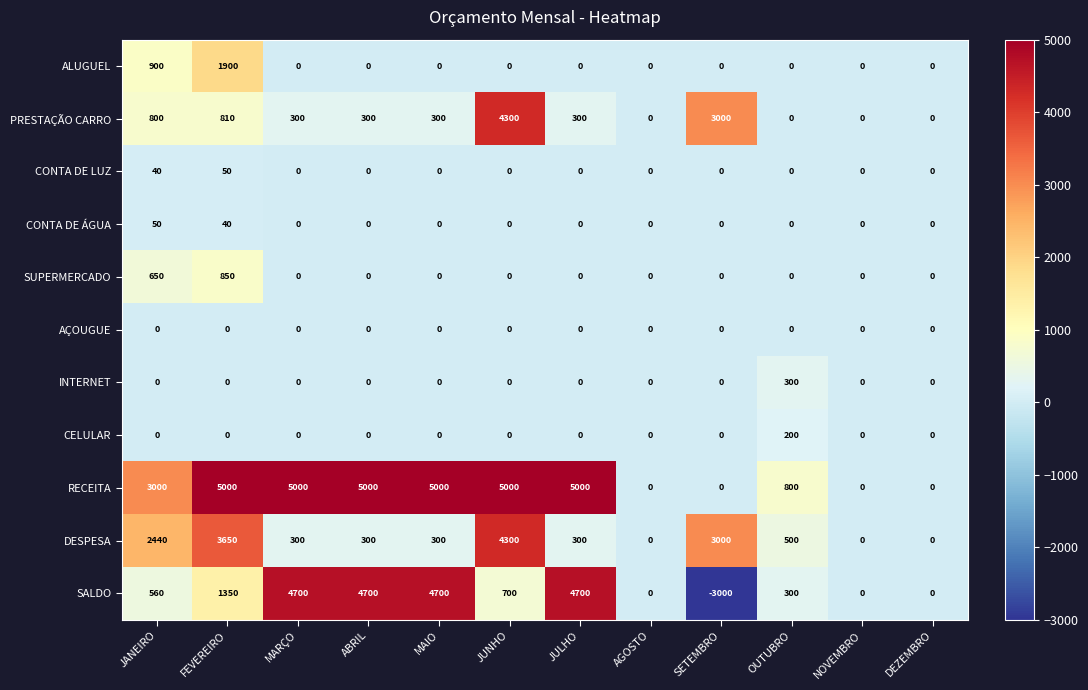

Which series changed the most between FEVEREIRO and JUNHO?

PRESTAÇÃO CARRO